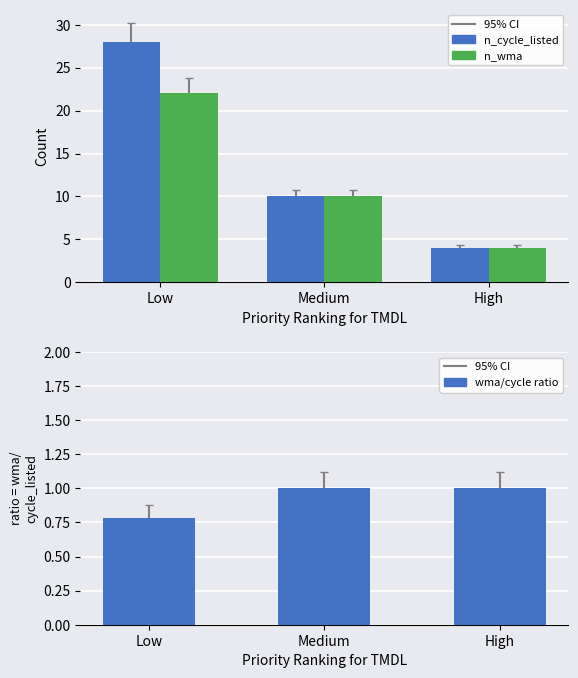

At how many categories does at least one series exceed 21?

1